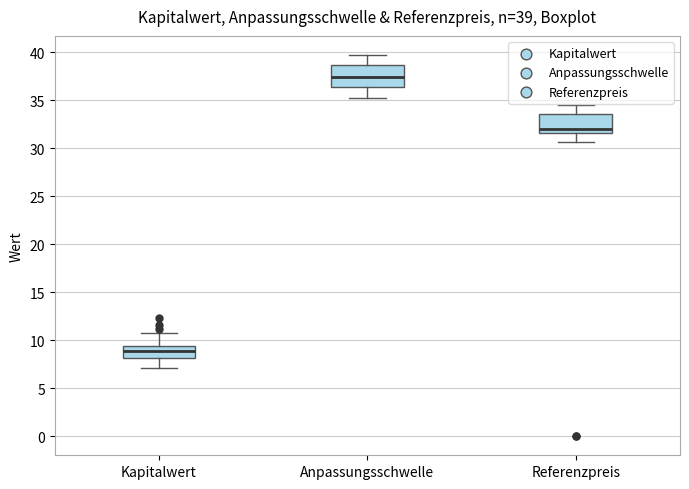

Which box has the lowest median line?

Kapitalwert